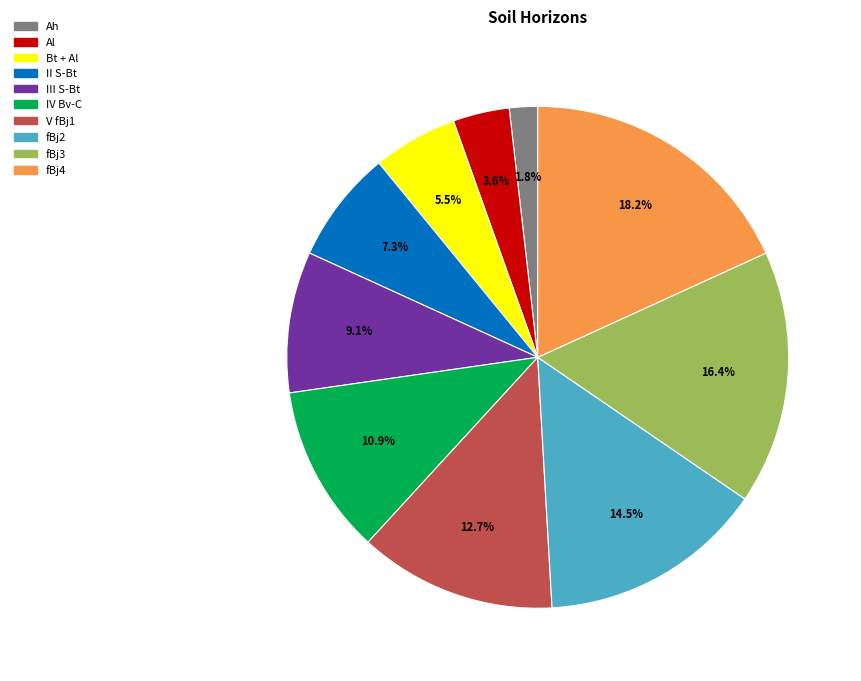

Which category has the biggest portion of the pie?

fBj4